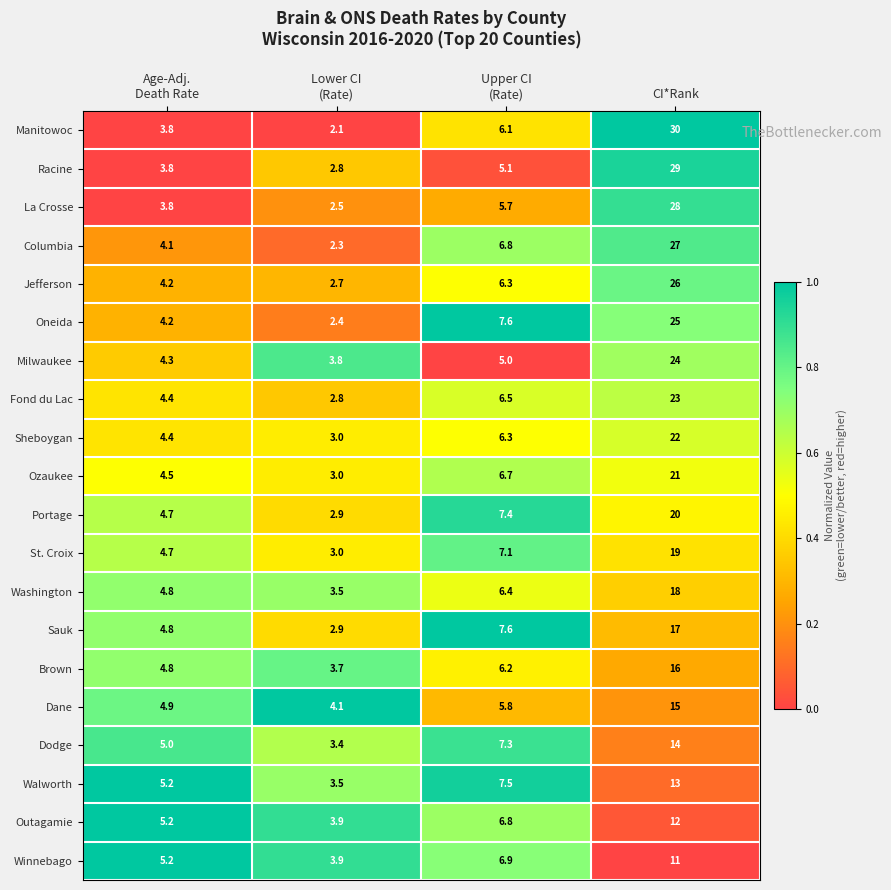

What is the difference between the maximum and minimum values in the Sheboygan series?

19.0